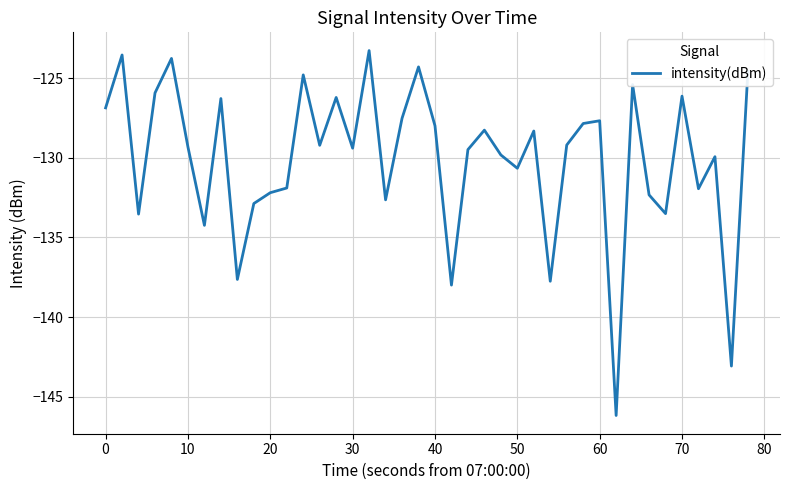

What is the greatest value displayed?

-123.3